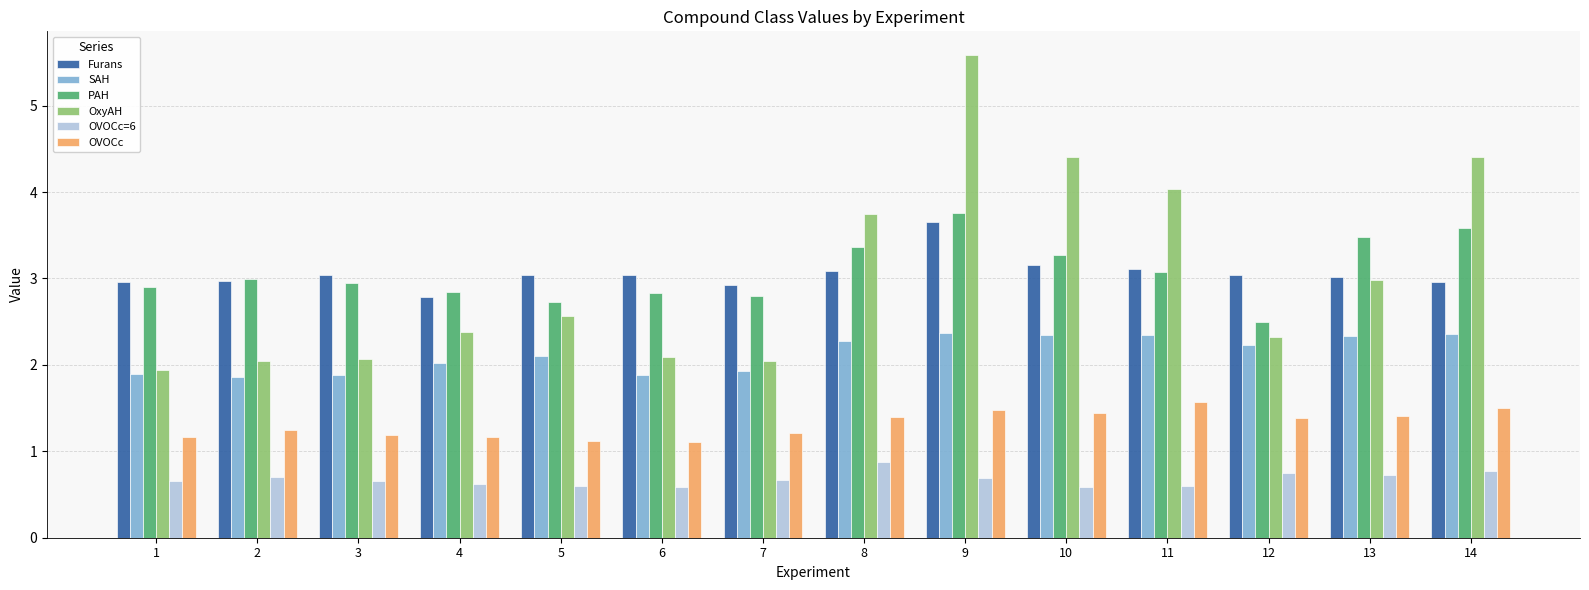

What is the lowest value of the OxyAH series?

1.9